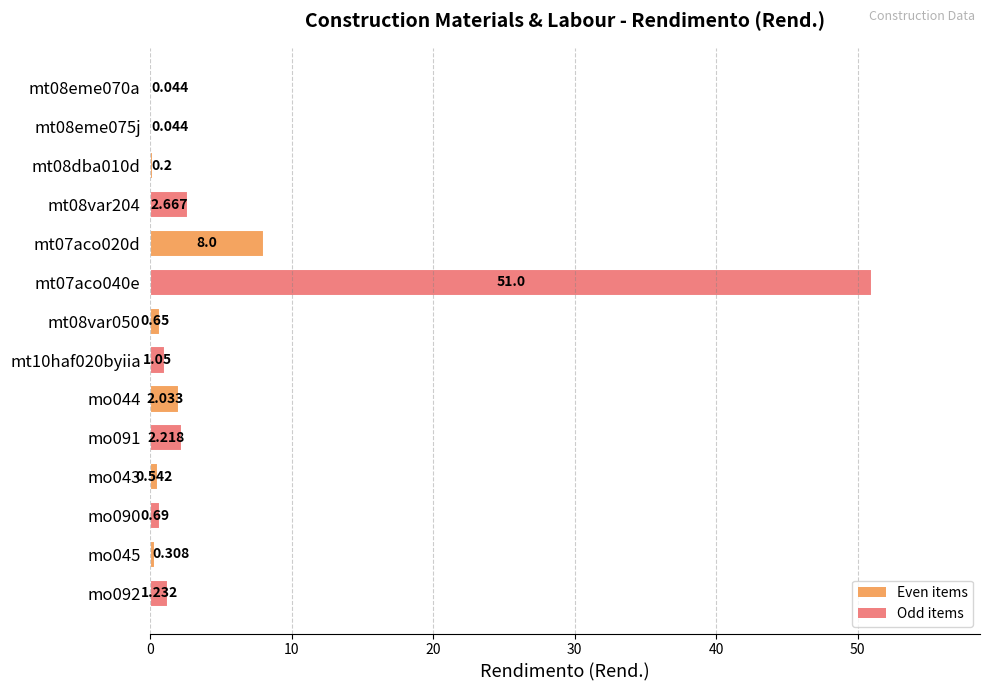

Count the number of categories in the chart.

14